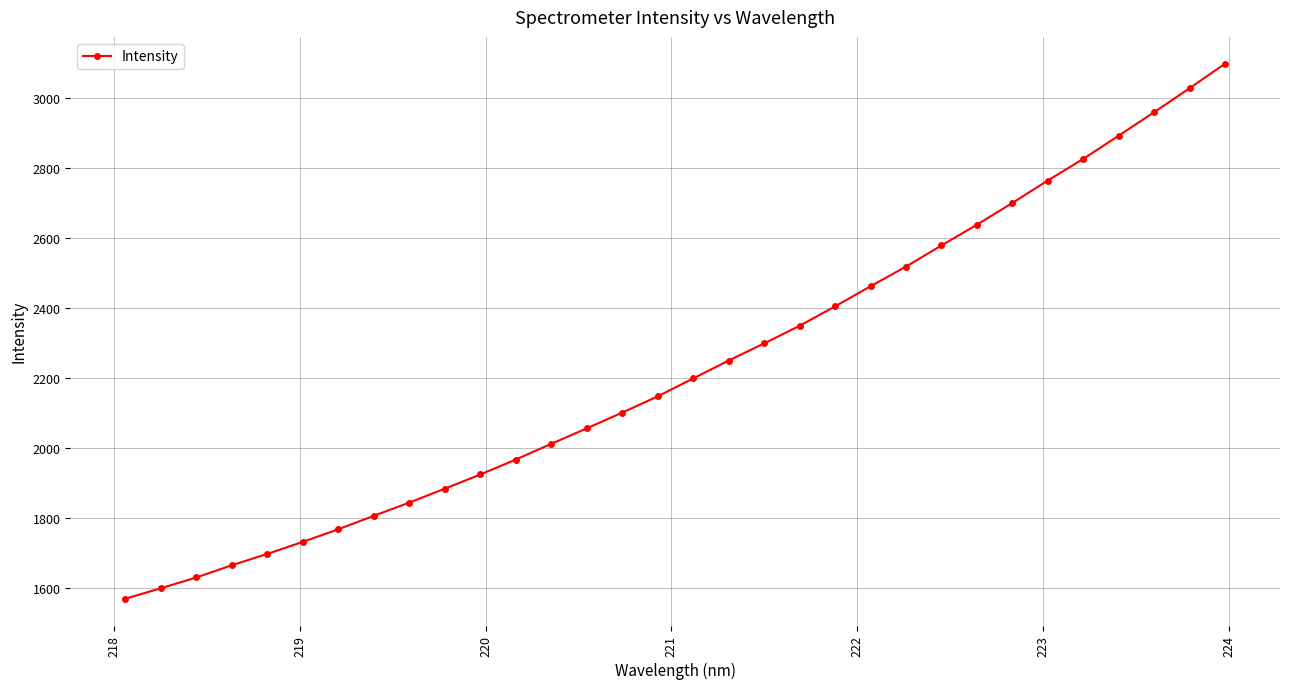

What is the difference between the maximum and minimum values?

1530.9